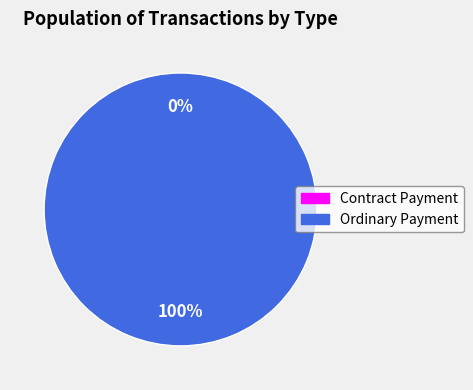

Count the number of slices in the pie.

2